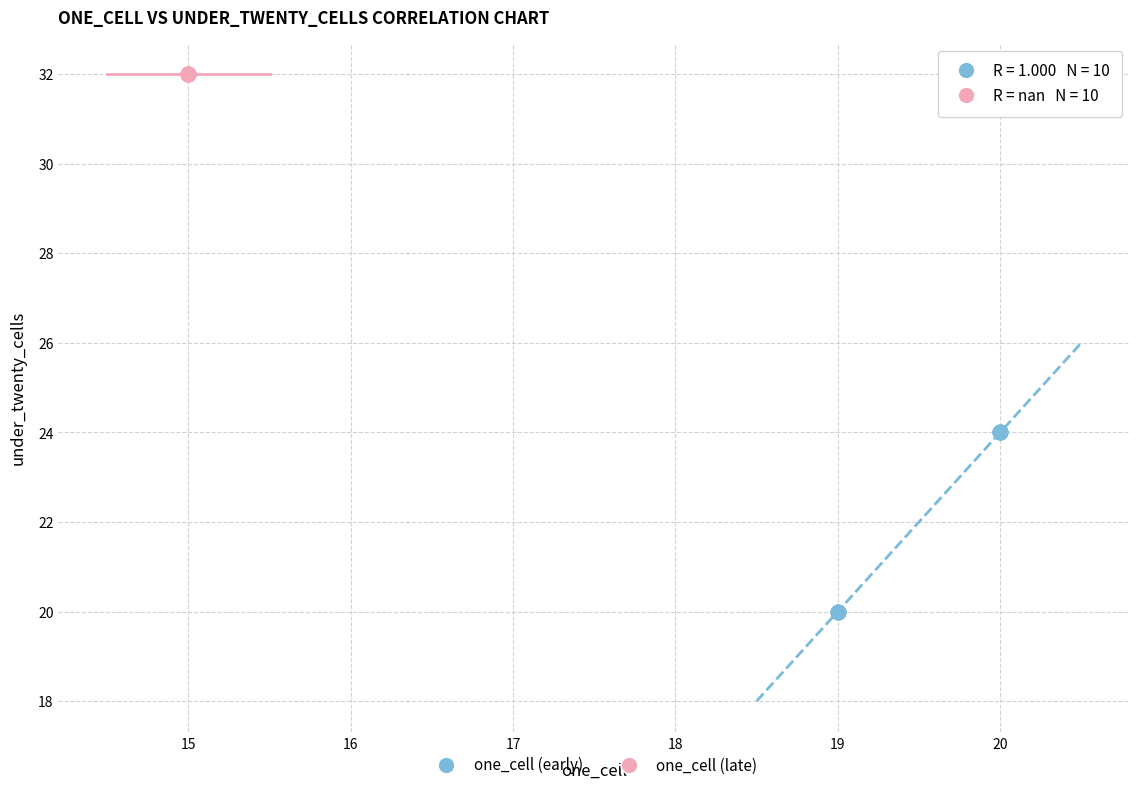

Which series reaches the maximum Y coordinate?

one_cell (late)